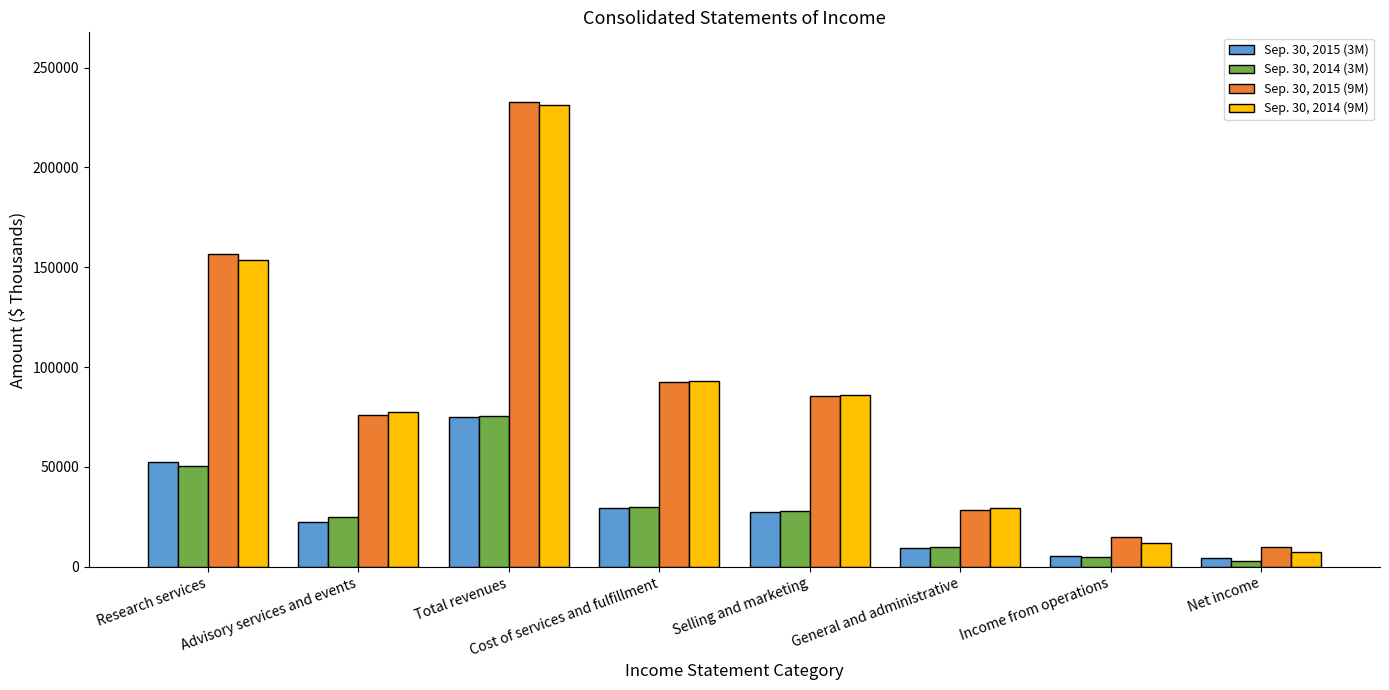

What is the label of the 1st bar from the left?

Research services